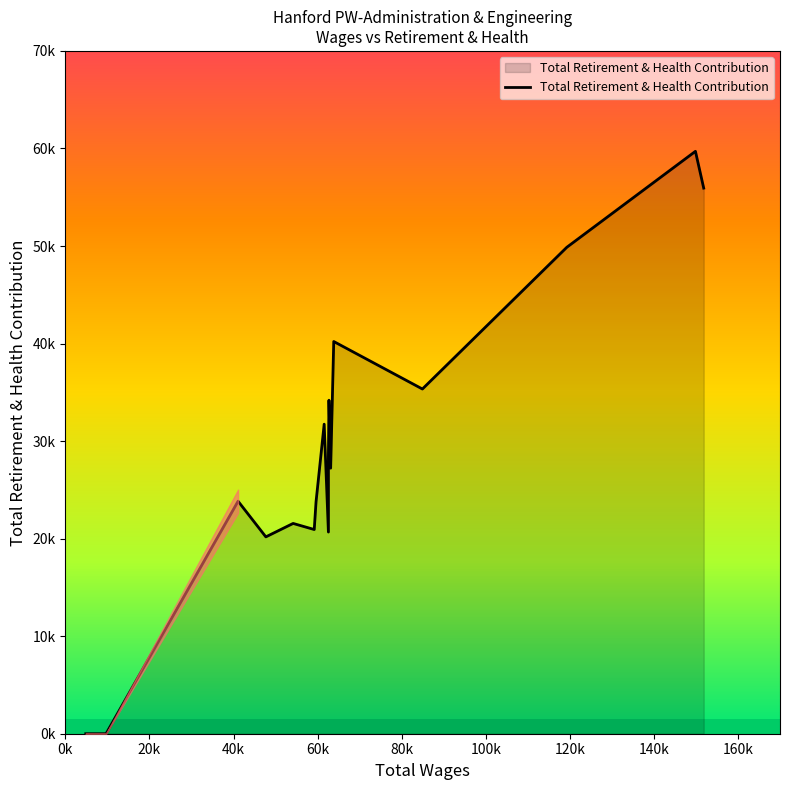

Between 63837.0 and 41079.0, which is larger?

63837.0